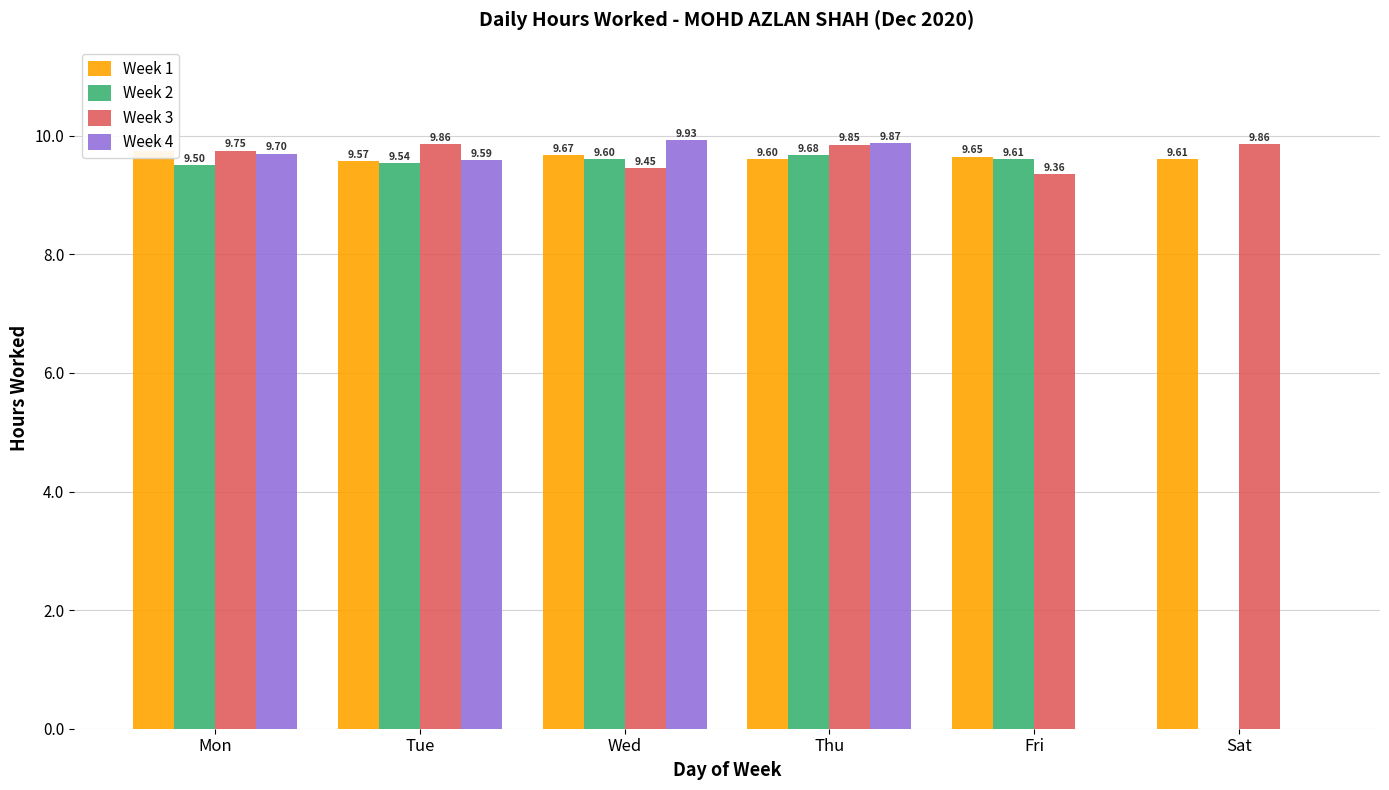

At which category is the sum across all series the highest?

Thu